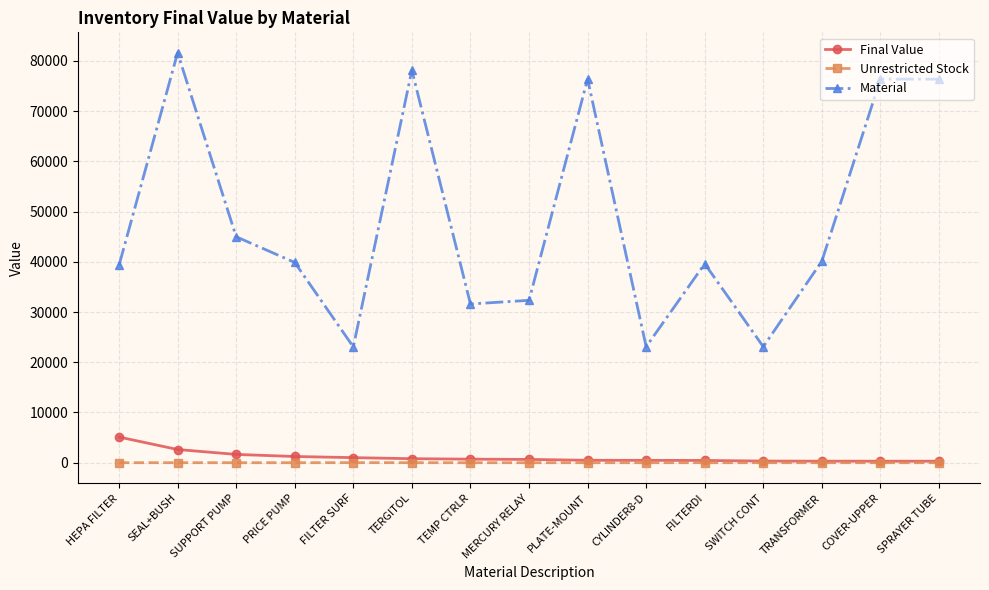

Which series has the largest range (max minus min)?

Material